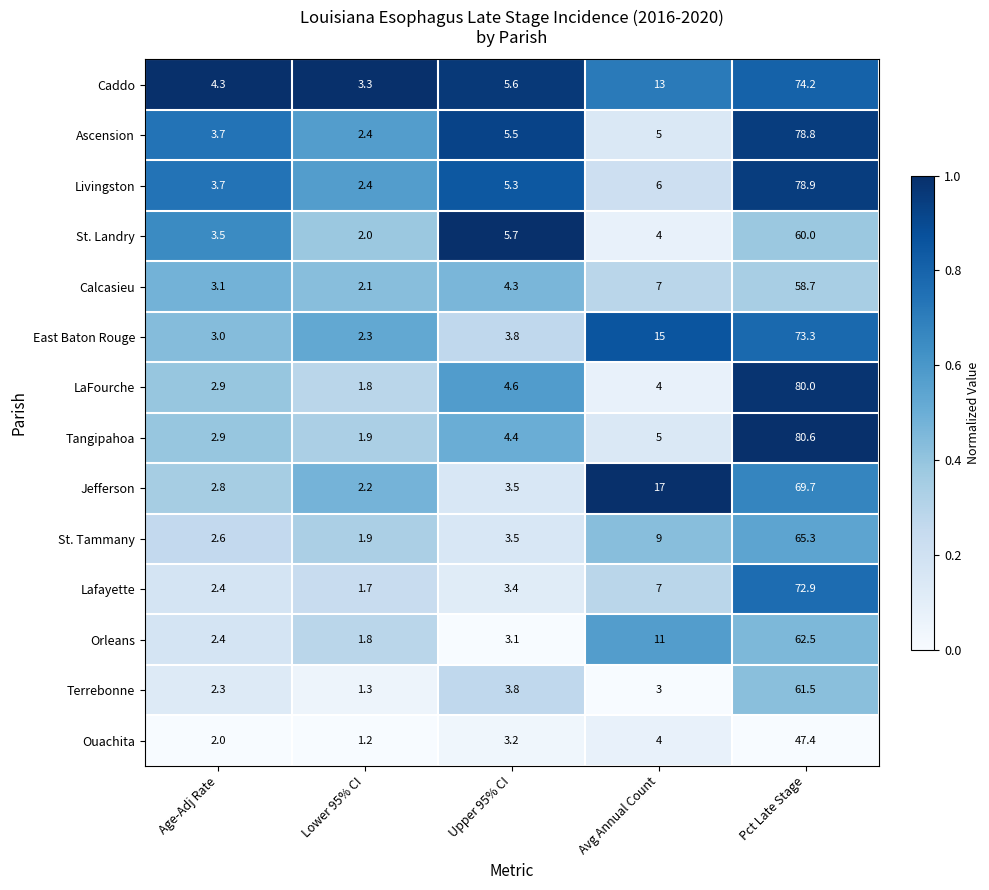

What is the difference between the Caddo values at Lower 95% CI and Age-Adj Rate?

1.0